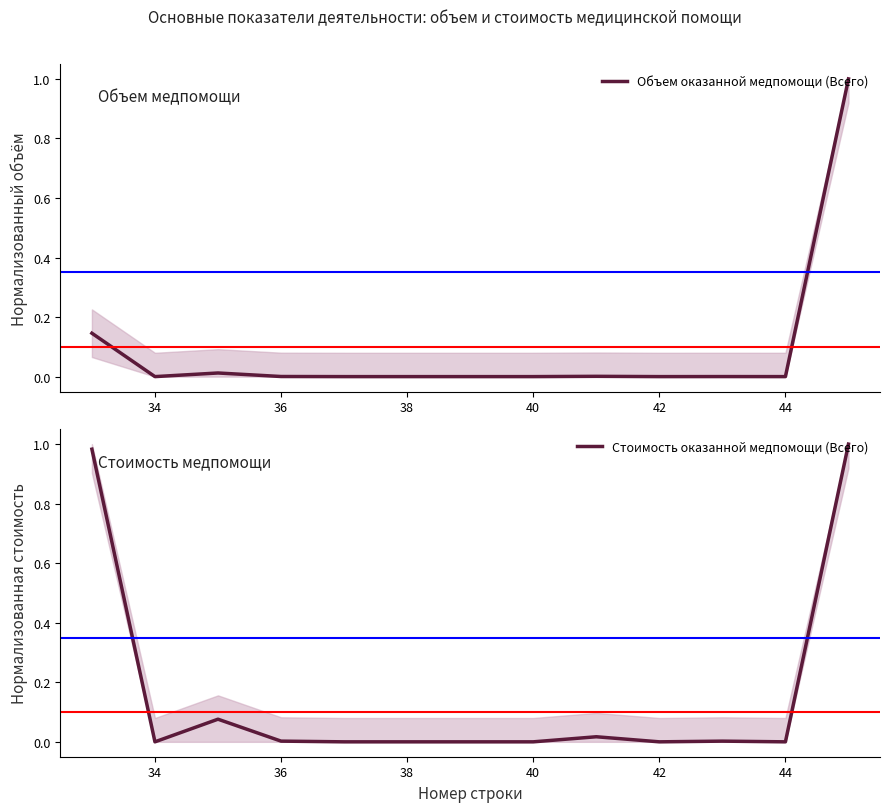

How many lines are shown in the chart?

2